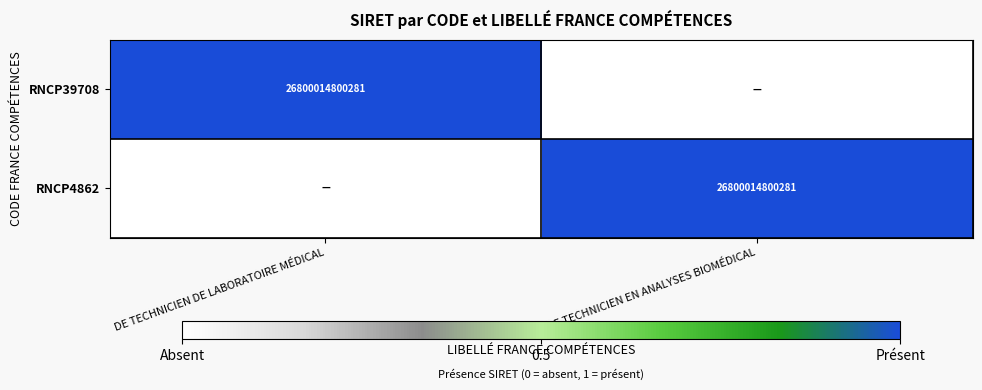

What is the total value across all series at DE DE TECHNICIEN EN ANALYSES BIOMÉDICAL?

1